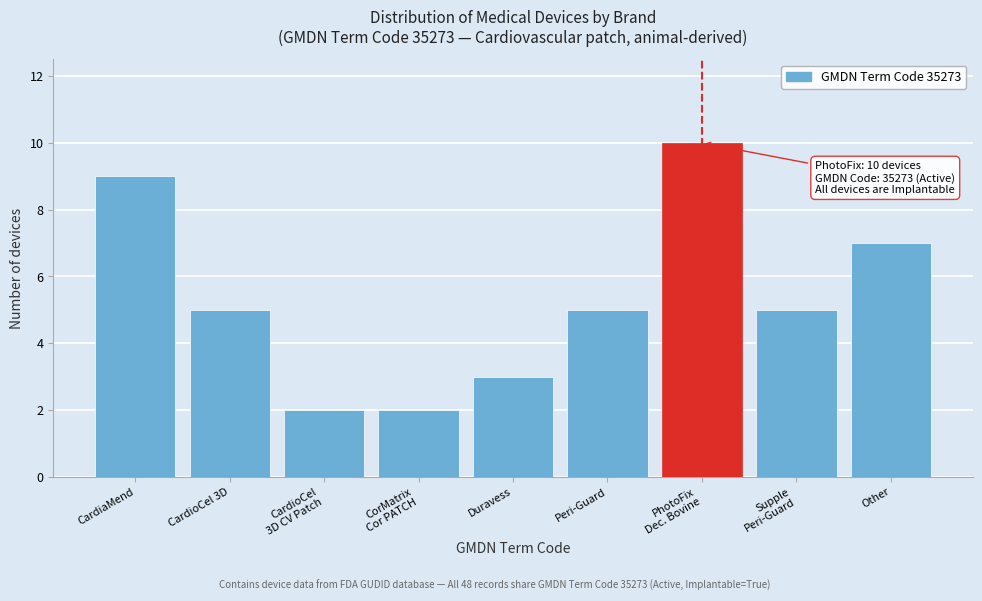

Reading left to right, what are all the values shown in this chart?

9	5	2	2	3	5	10	5	7